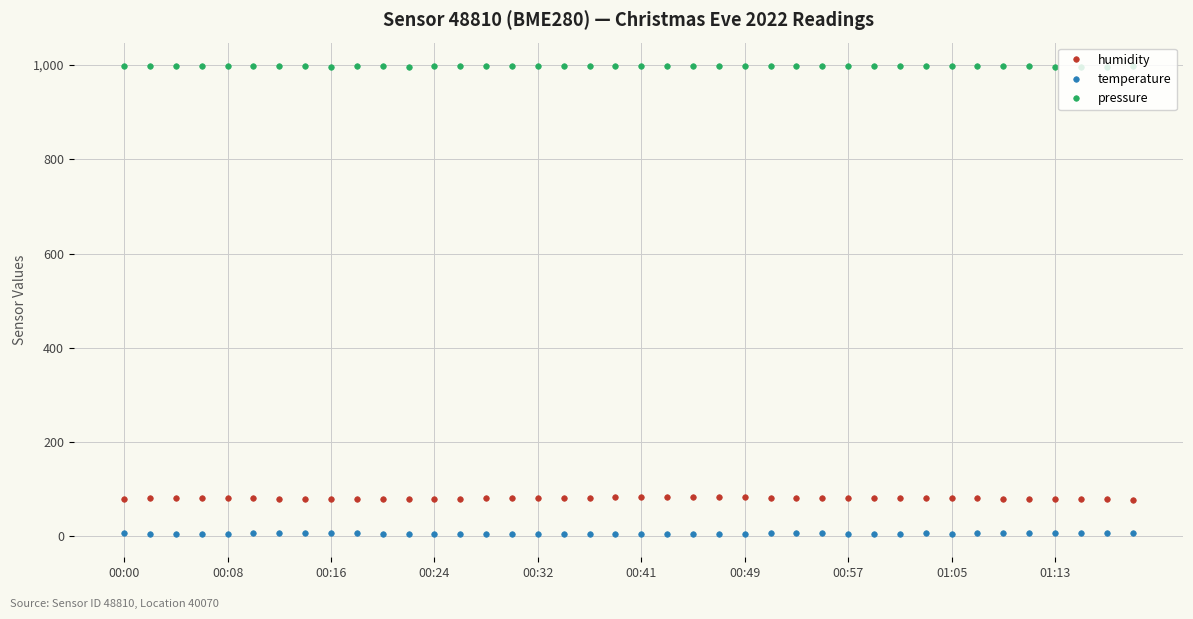

What is the value of the humidity point at the 12th from the left?

80.4